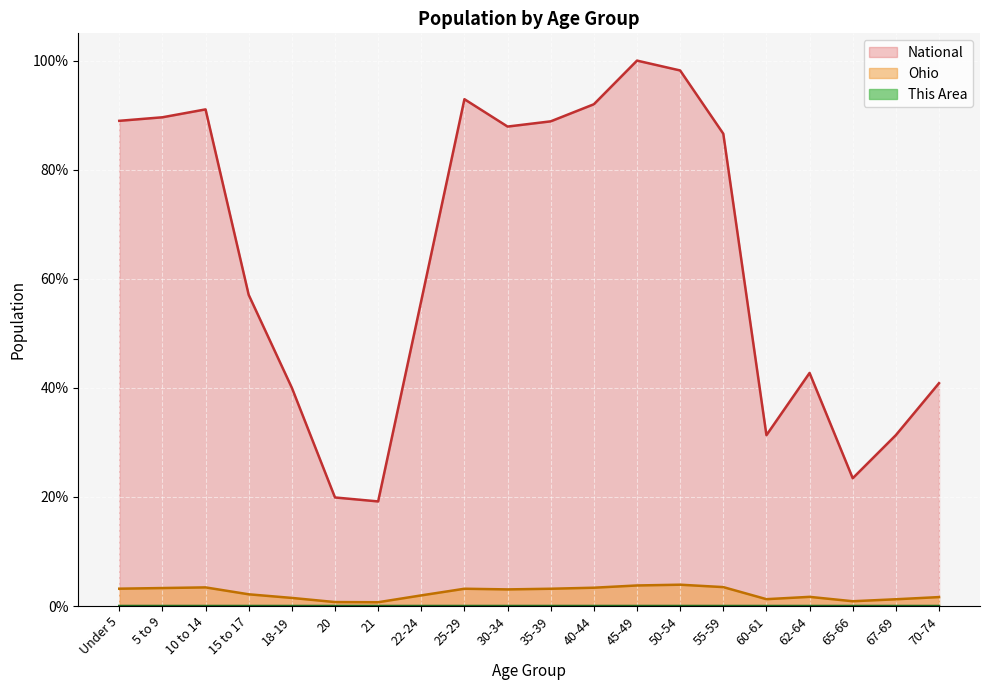

What is the difference between the highest and lowest values at 25-29?

92.9